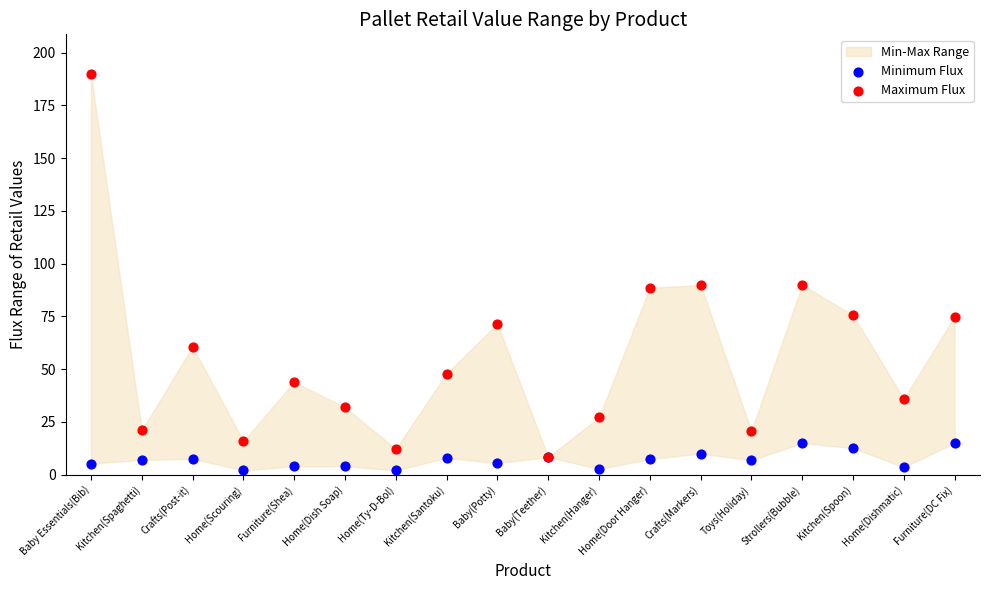

Which series reaches the maximum Y coordinate?

Maximum Flux